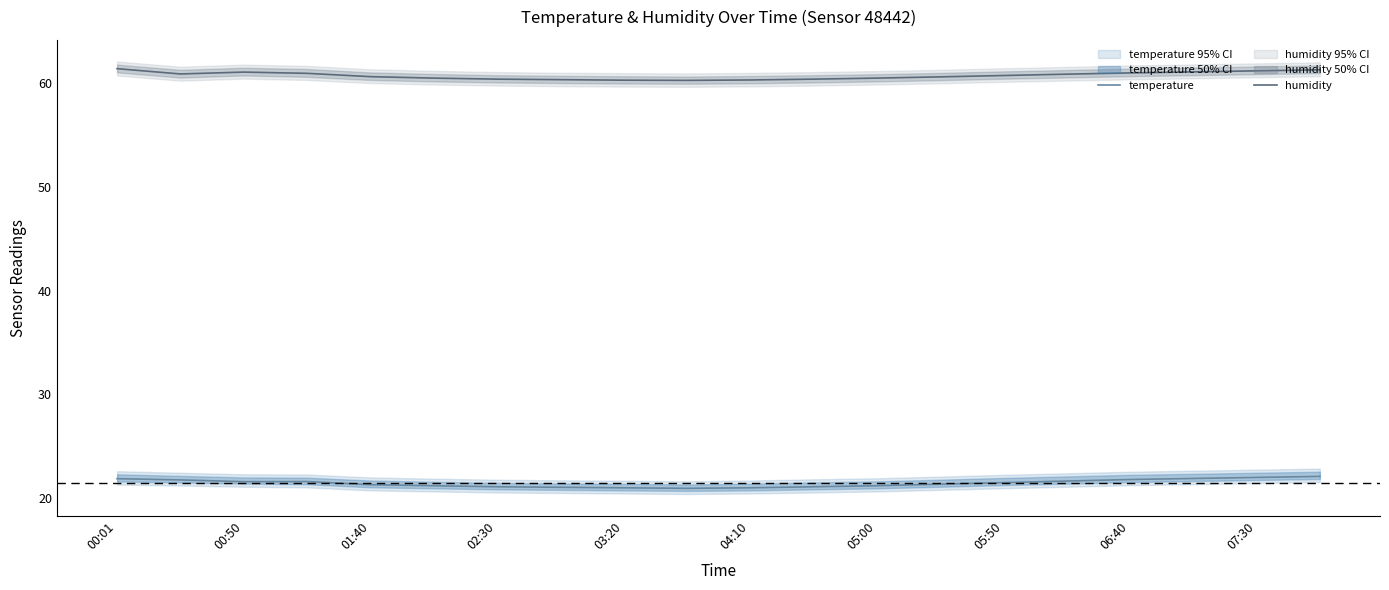

Rank the series by their maximum value, from highest to lowest.

humidity, temperature